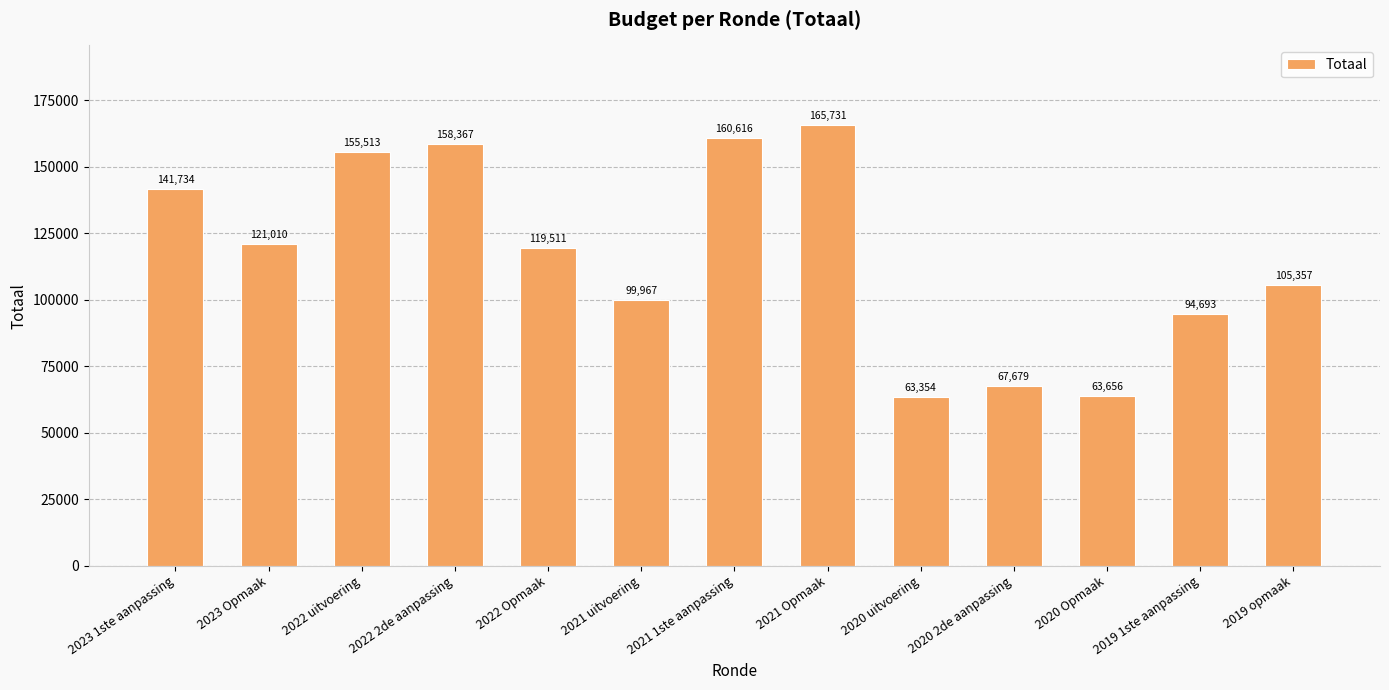

List the labels in order of value, largest first.

2021 Opmaak, 2021 1ste aanpassing, 2022 2de aanpassing, 2022 uitvoering, 2023 1ste aanpassing, 2023 Opmaak, 2022 Opmaak, 2019 opmaak, 2021 uitvoering, 2019 1ste aanpassing, 2020 2de aanpassing, 2020 Opmaak, 2020 uitvoering